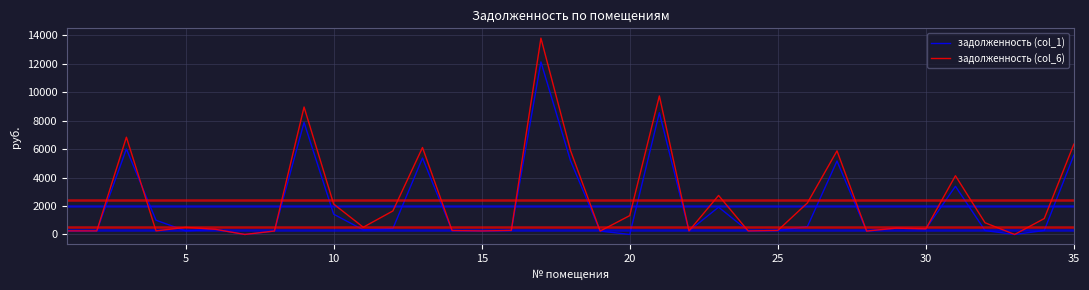

True or false: задолженность (col_6) and задолженность (col_1) intersect in this chart.

True